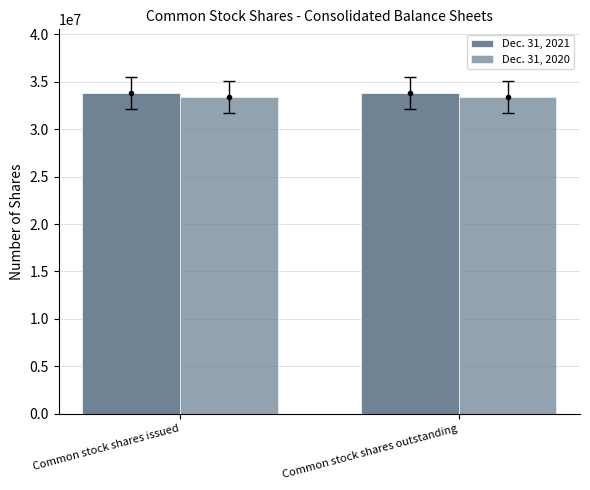

Reading left to right, transcribe all the data shown in this chart.

Dec. 31, 2021: Common stock shares issued=33760940	Common stock shares outstanding=33760940
Dec. 31, 2020: Common stock shares issued=33350633	Common stock shares outstanding=33350633